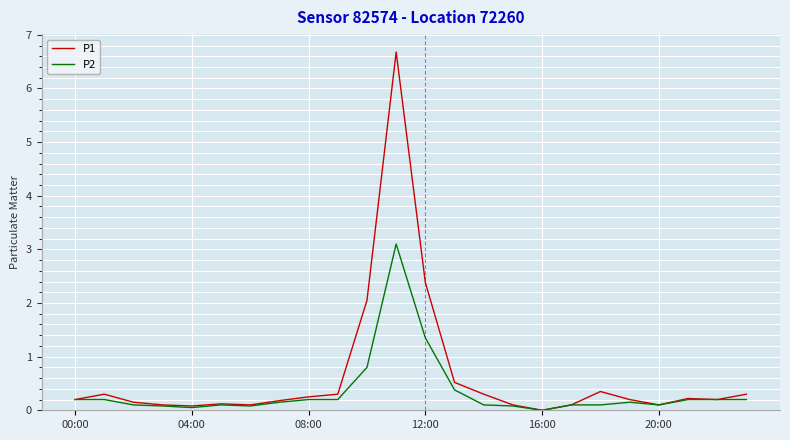

Which series has the largest range (max minus min)?

P1